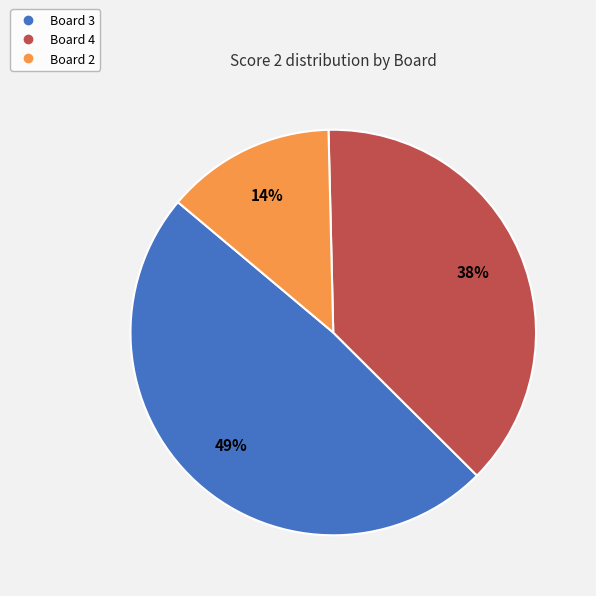

The Board 3 slice represents 49% of the pie. True or false?

True